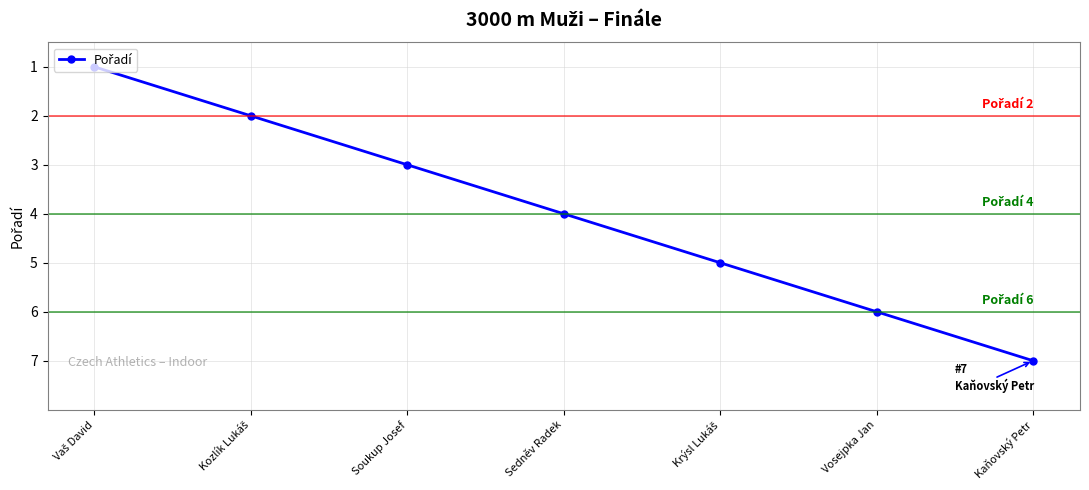

What is the approximate value at Sedněv Radek?

4